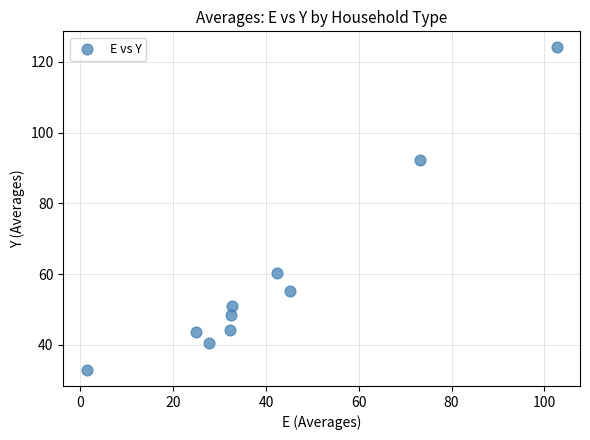

What is the range of Y values (max minus min)?

91.2